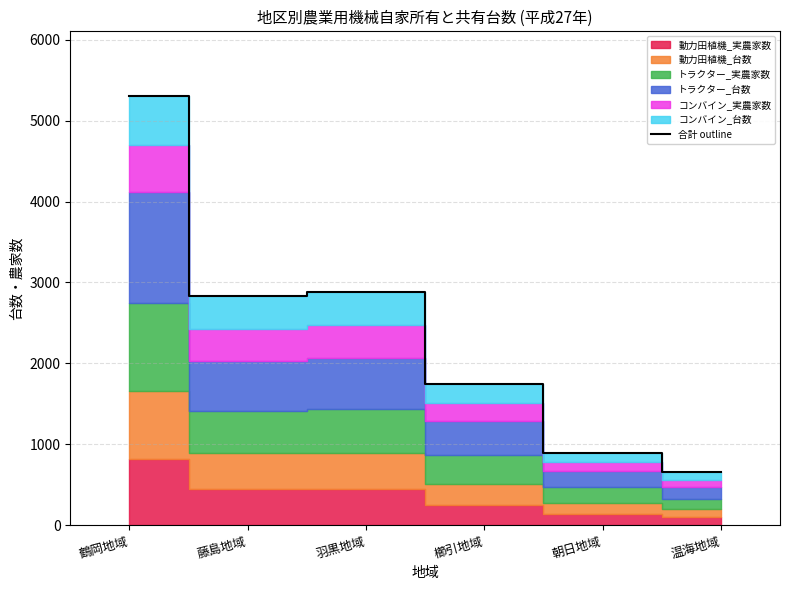

What is the difference between the values at 鶴岡地域 and 朝日地域?

4415